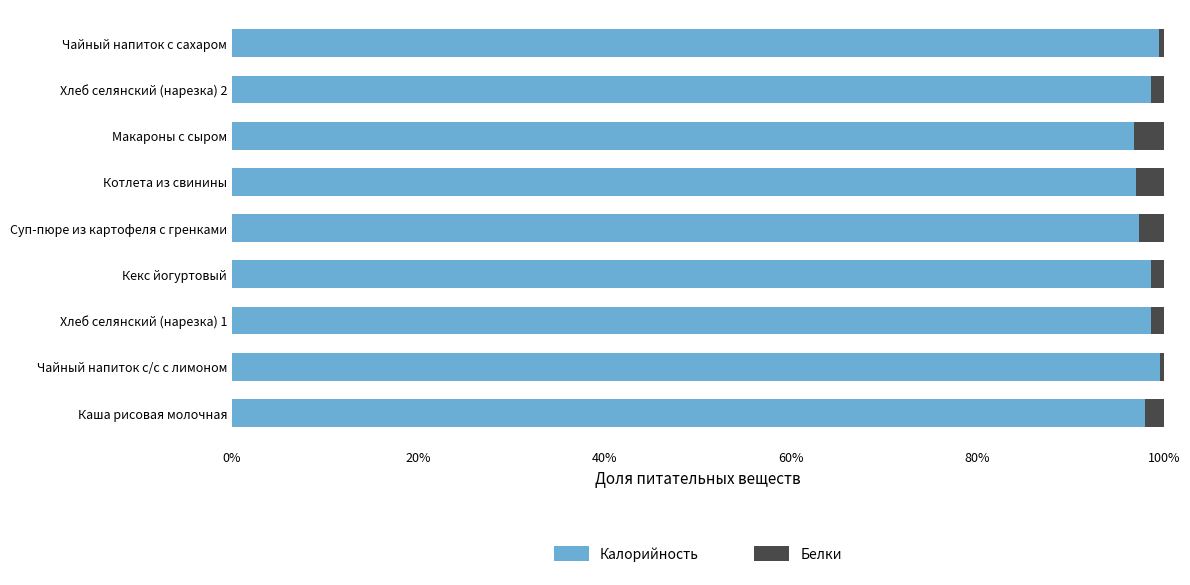

How many data points does each series have?

9